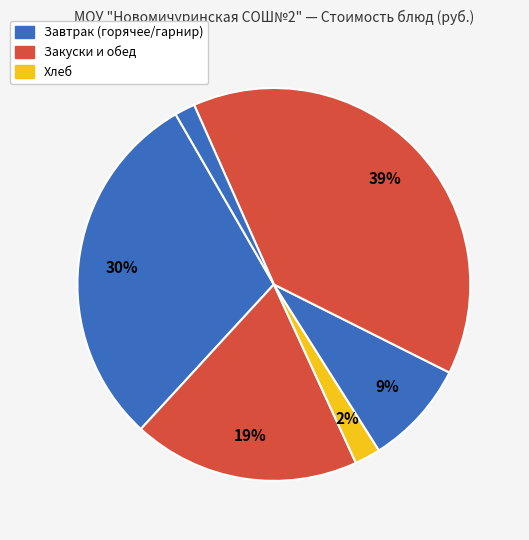

Count the number of slices in the pie.

6